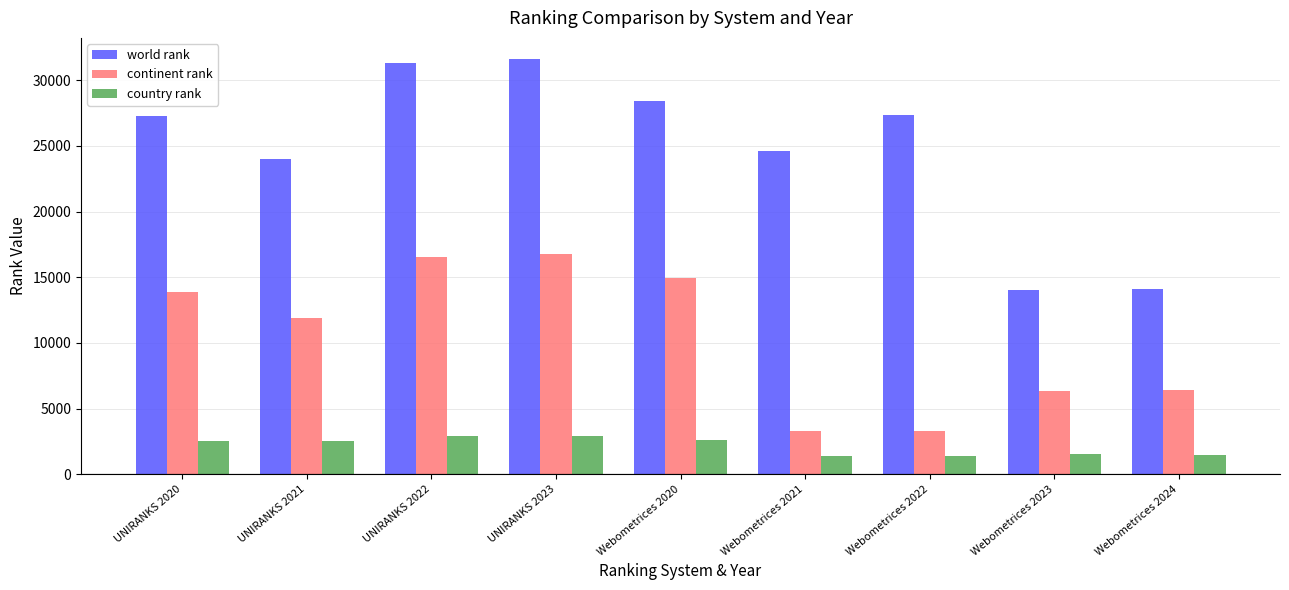

How many series are shown in this chart?

3